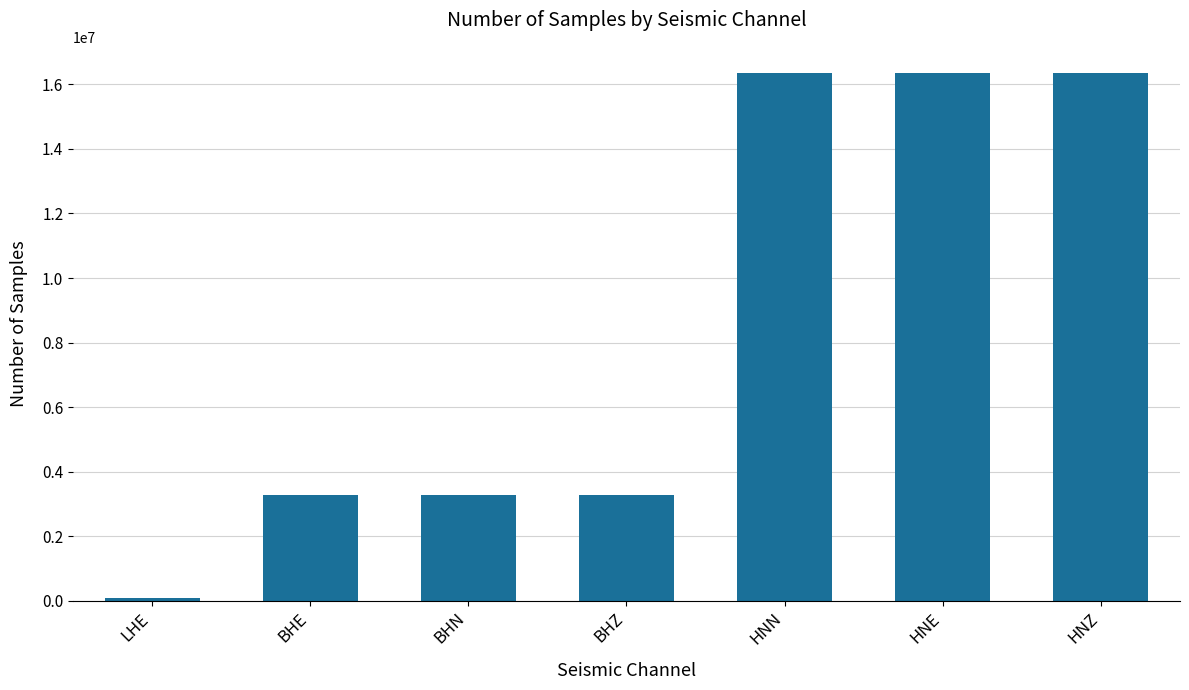

Is it true that the value at HNZ is 29139271?

False